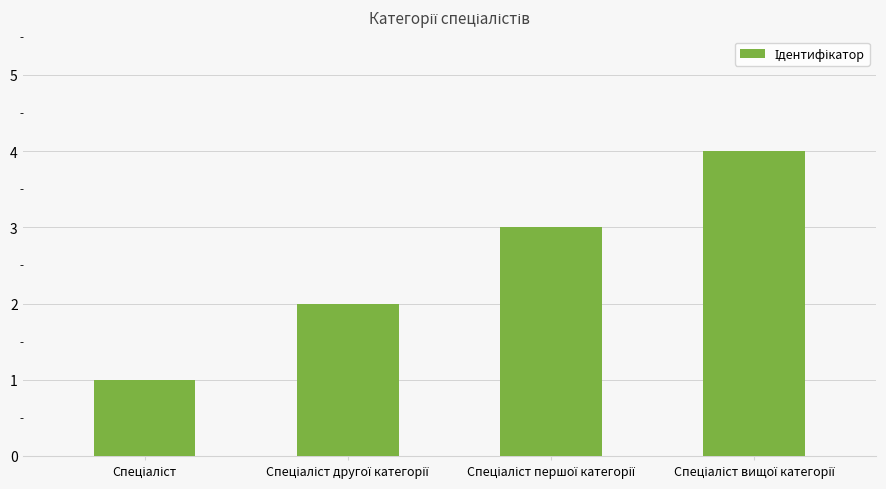

What is the sum of all values?

10